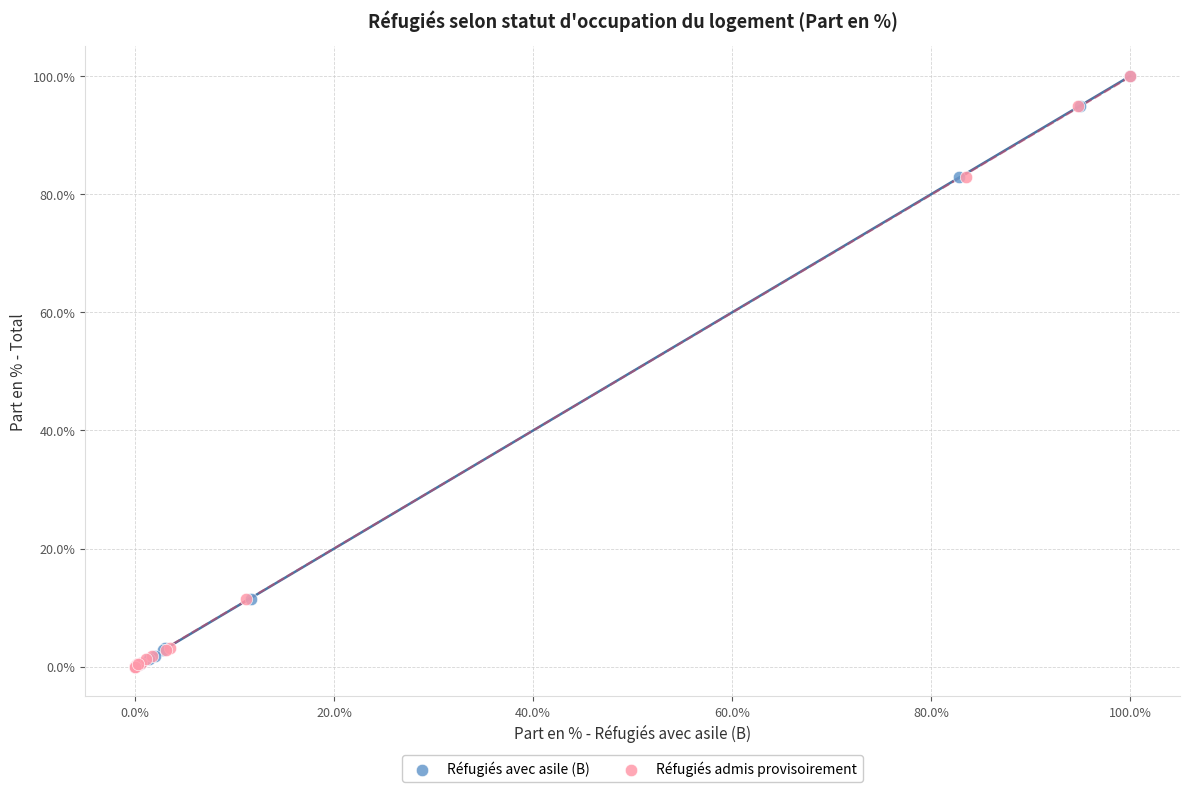

What are all the series names shown in the legend?

Réfugiés avec asile (B), Réfugiés admis provisoirement